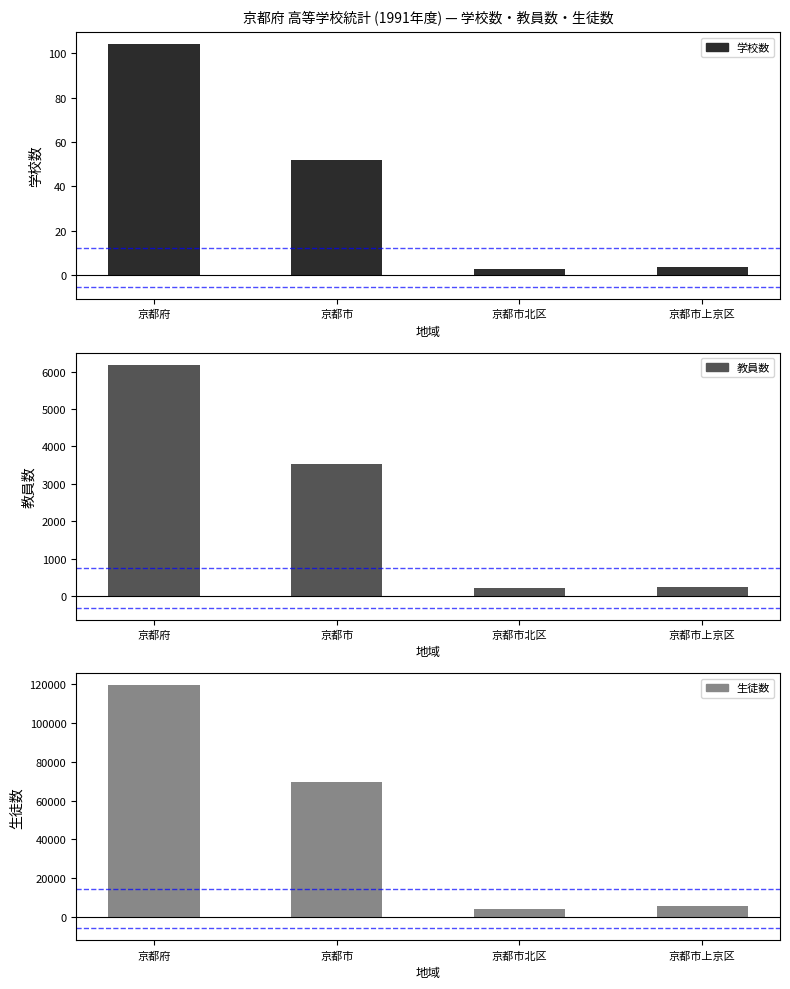

What is the maximum value for 教員数?

6178